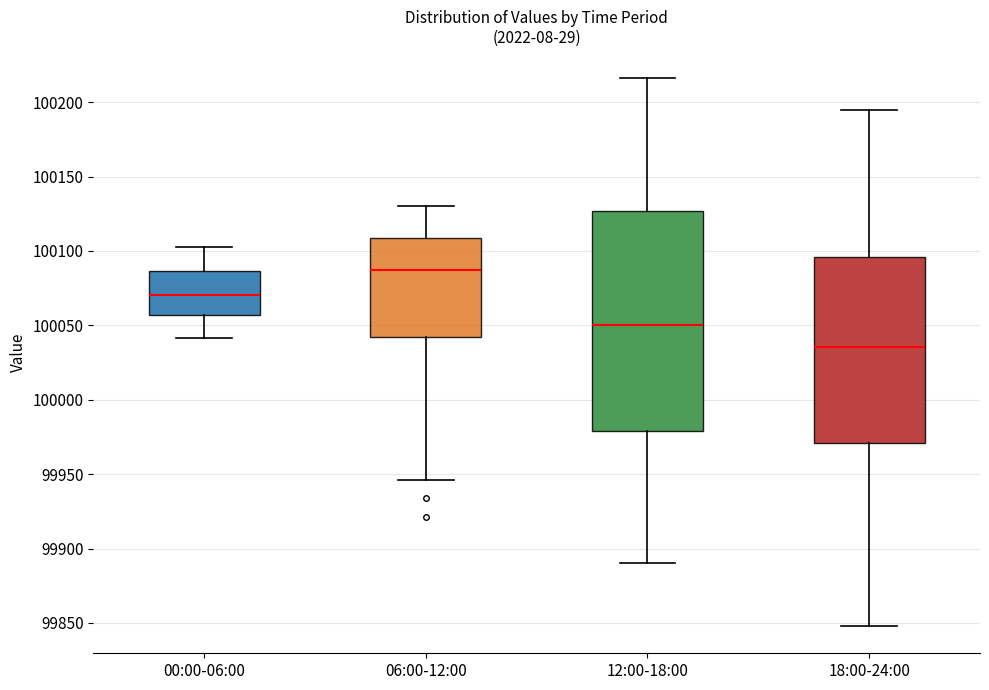

Comparing the boxes themselves (not the whiskers), which one is the tallest?

12:00-18:00